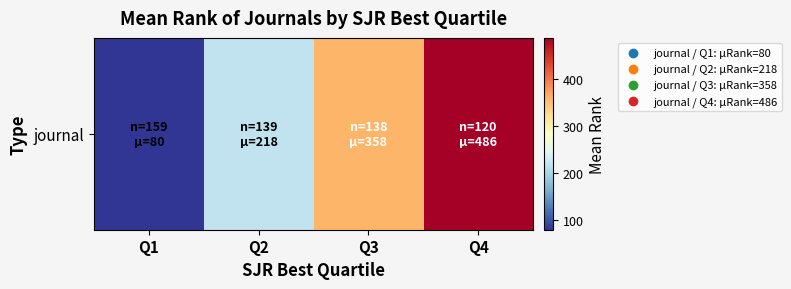

What is the average value?

285.6